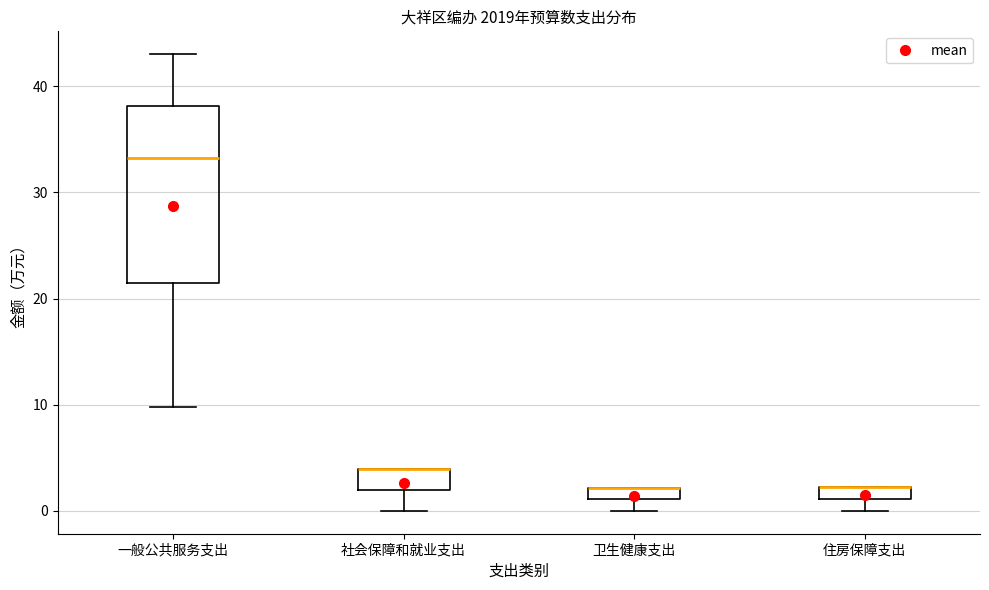

Where is the lower edge of the box for 一般公共服务支出 on the y-axis? The values are not printed on the chart, so give them approximately, as read against the axis.

22